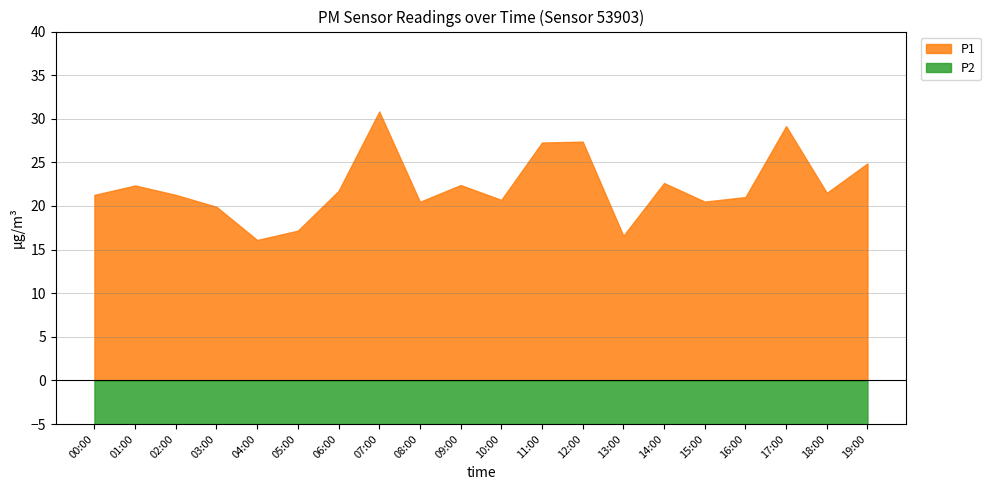

At which label does P1 reach its peak?

07:00